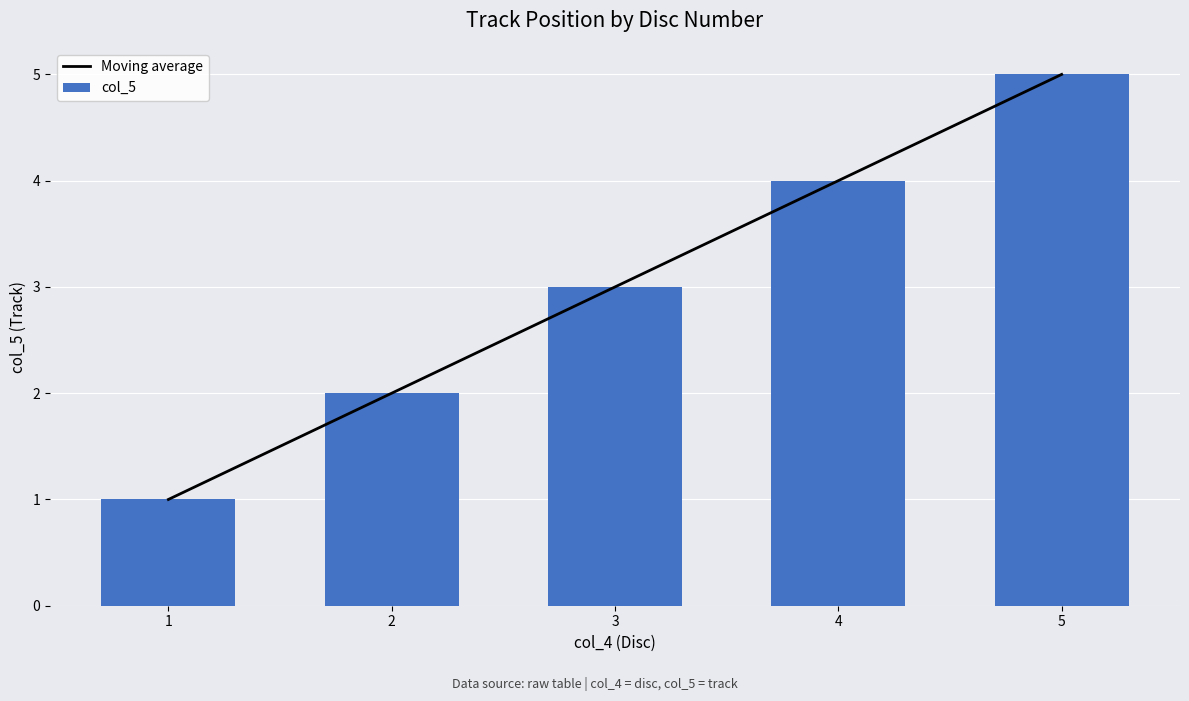

True or false: col_5 has a value of 1 at 1.

True